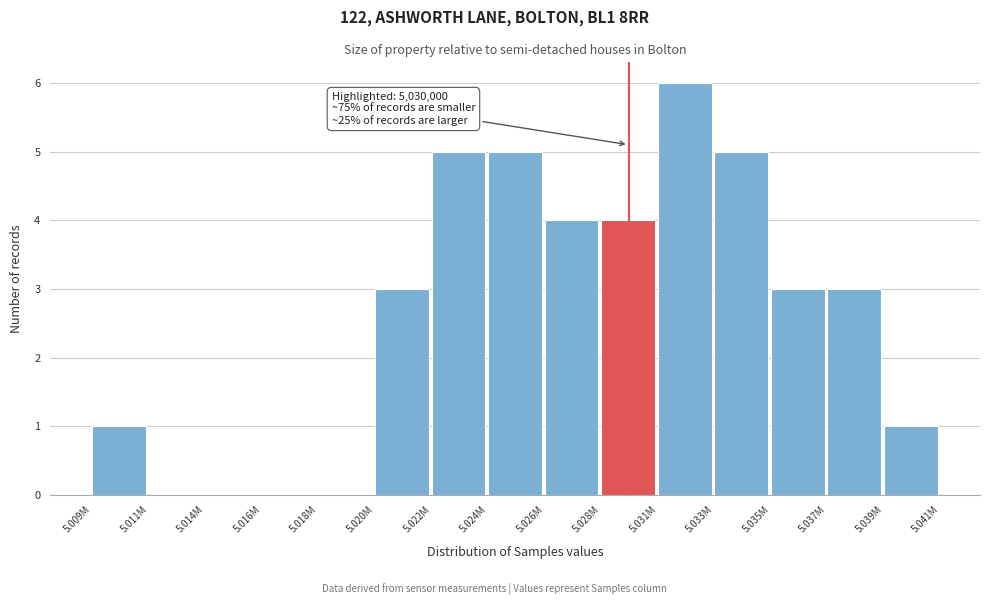

Reading left to right, extract all data points from this chart.

5.009M=1	5.011M=0	5.014M=0	5.016M=0	5.018M=0	5.020M=3	5.022M=5	5.024M=5	5.026M=4	5.028M=4	5.031M=6	5.033M=5	5.035M=3	5.037M=3	5.039M=1